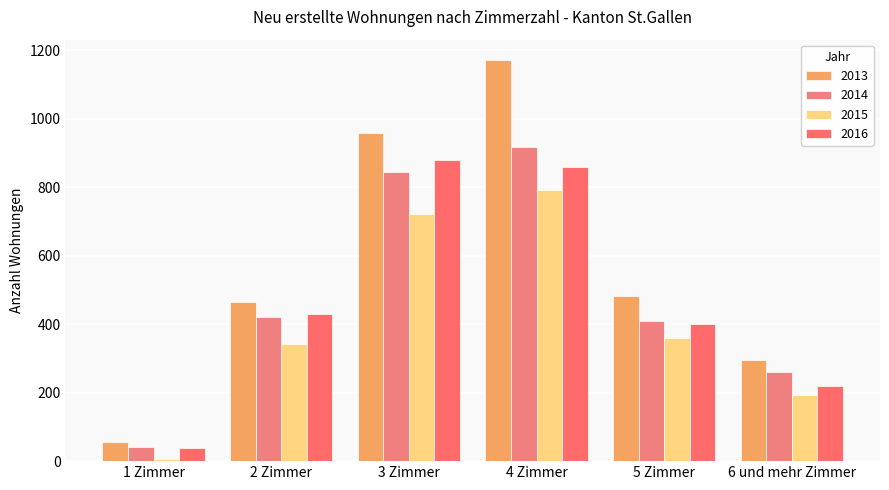

How many categories are shown in the chart?

6